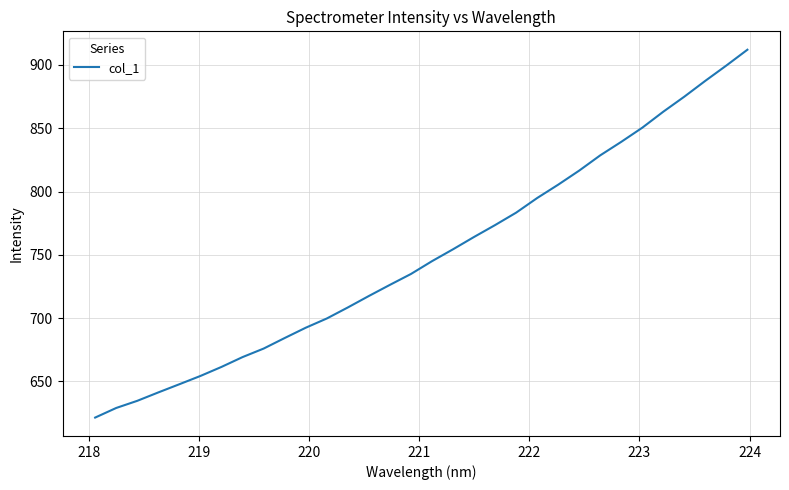

What is the minimum value shown in the chart?

621.5